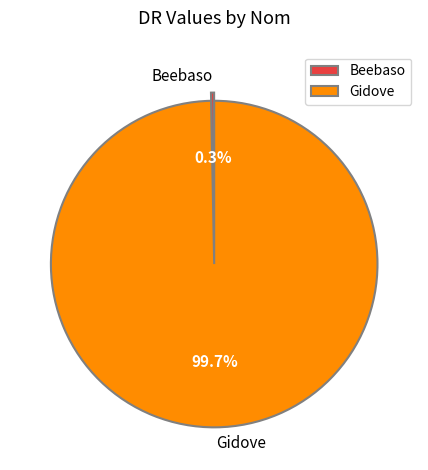

Which category has the biggest portion of the pie?

Gidove